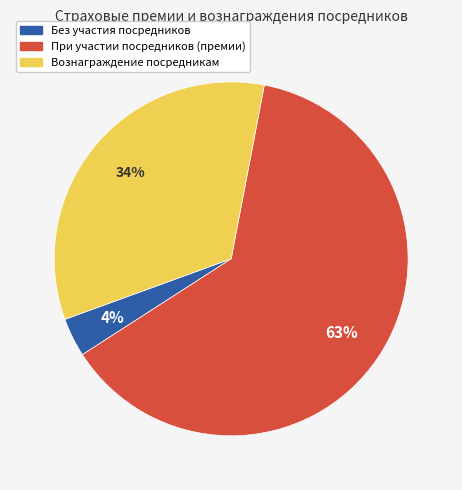

What percentage is the Без участия посредников slice, to the nearest percent?

4%